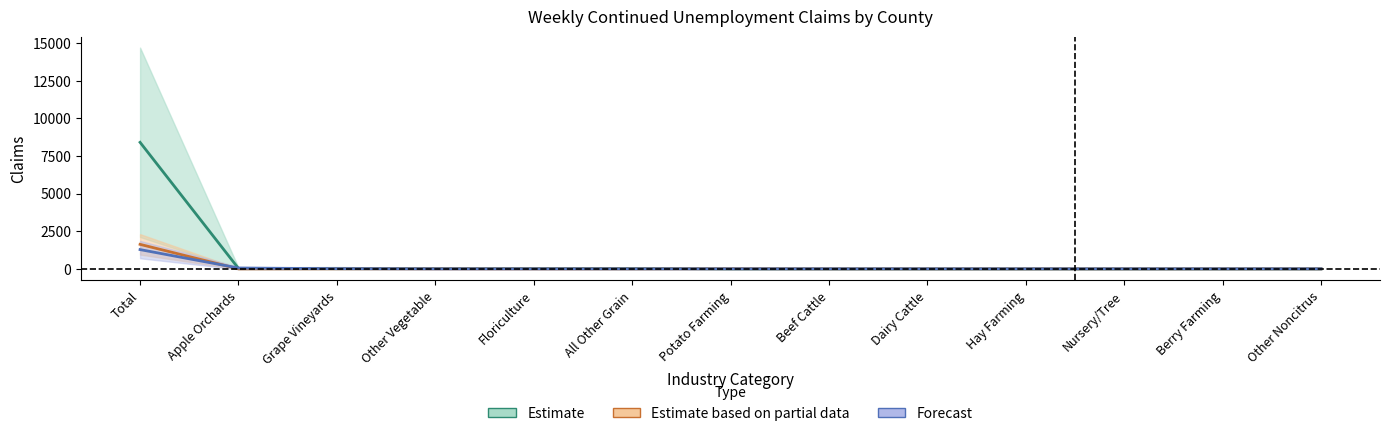

In Benton County, how many points are higher than both neighbors (excluding endpoints)?

2